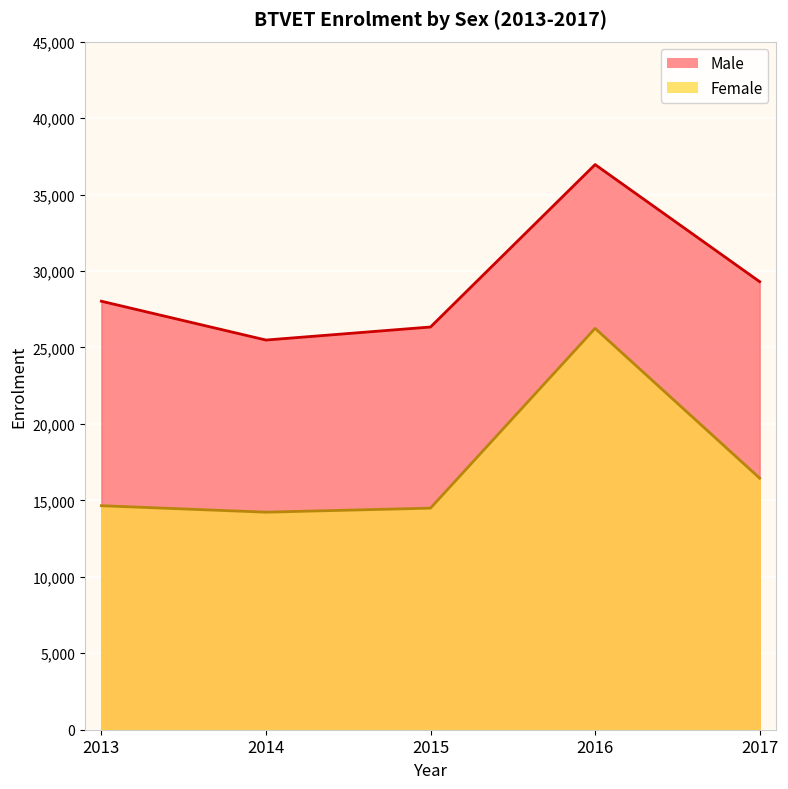

Reading right to left, transcribe all the data shown in this chart.

Male: 29301	36960	26338	25485	28024
Female: 16450	26249	14492	14227	14650